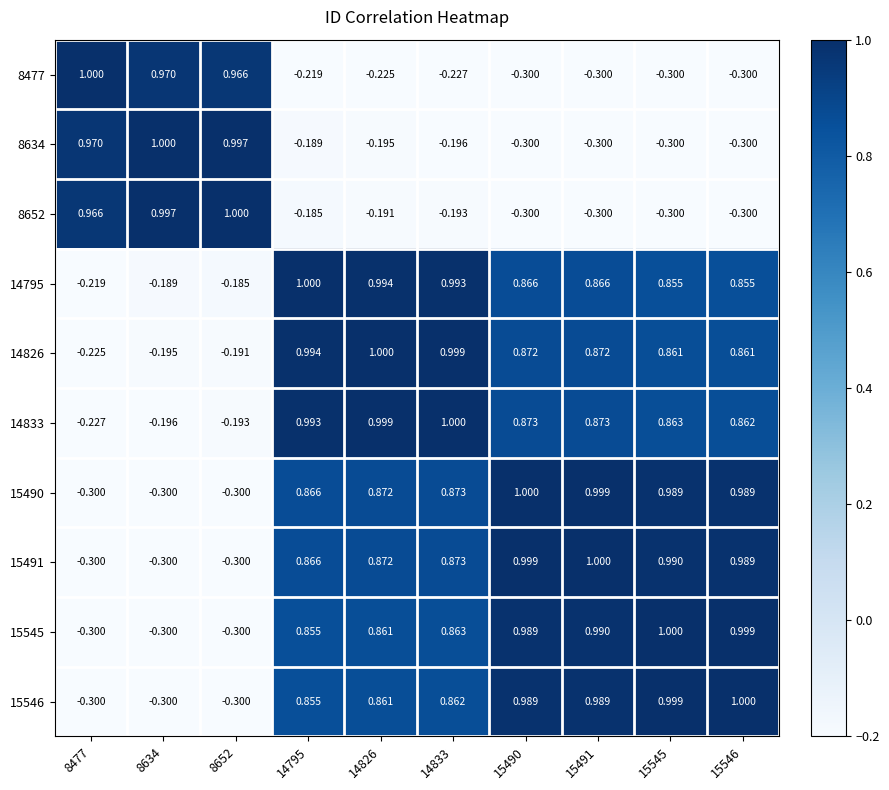

Is the value of 8652 at 8634 greater than the value of 14833 at 15491?

Yes